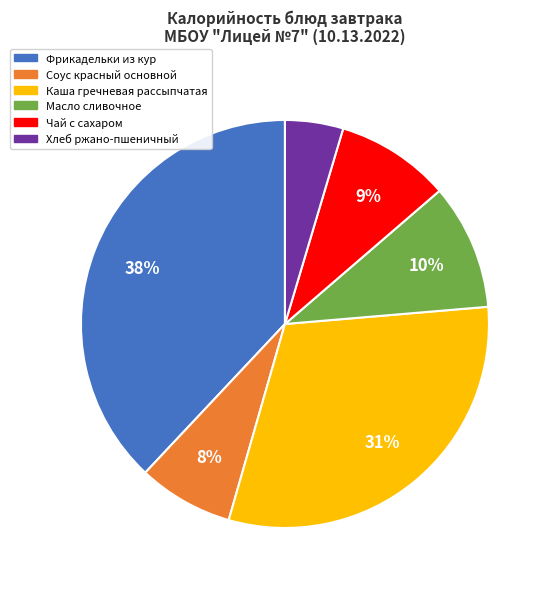

To the nearest percent, what is the difference between the largest and smallest slice percentages?

33%